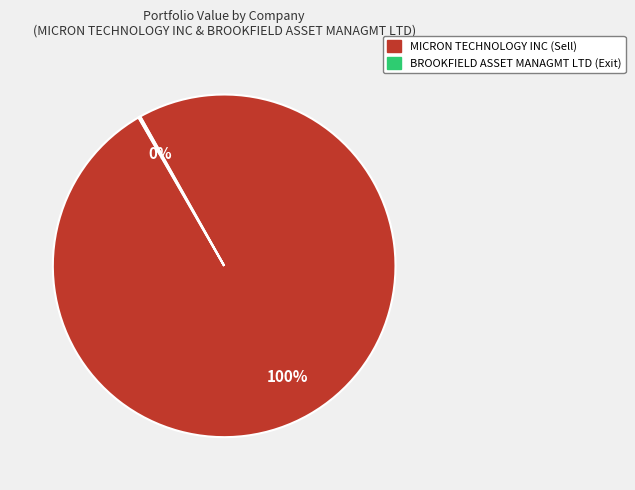

Is there any slice that represents more than half of the pie?

Yes